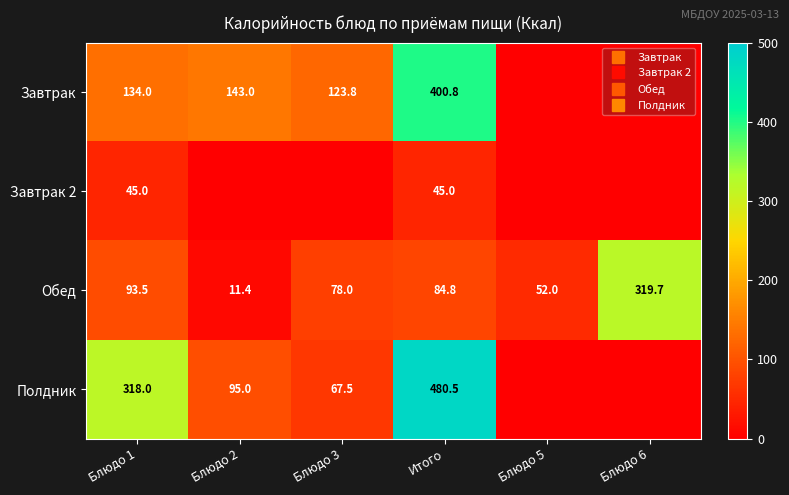

Is it true that Завтрак equals 400.8 at Итого?

True